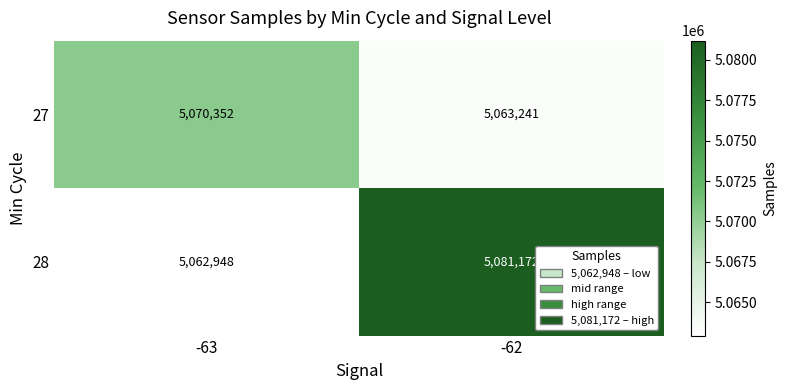

Reading left to right, extract all data points from this chart.

27: 5070352	5063241
28: 5062948	5081172